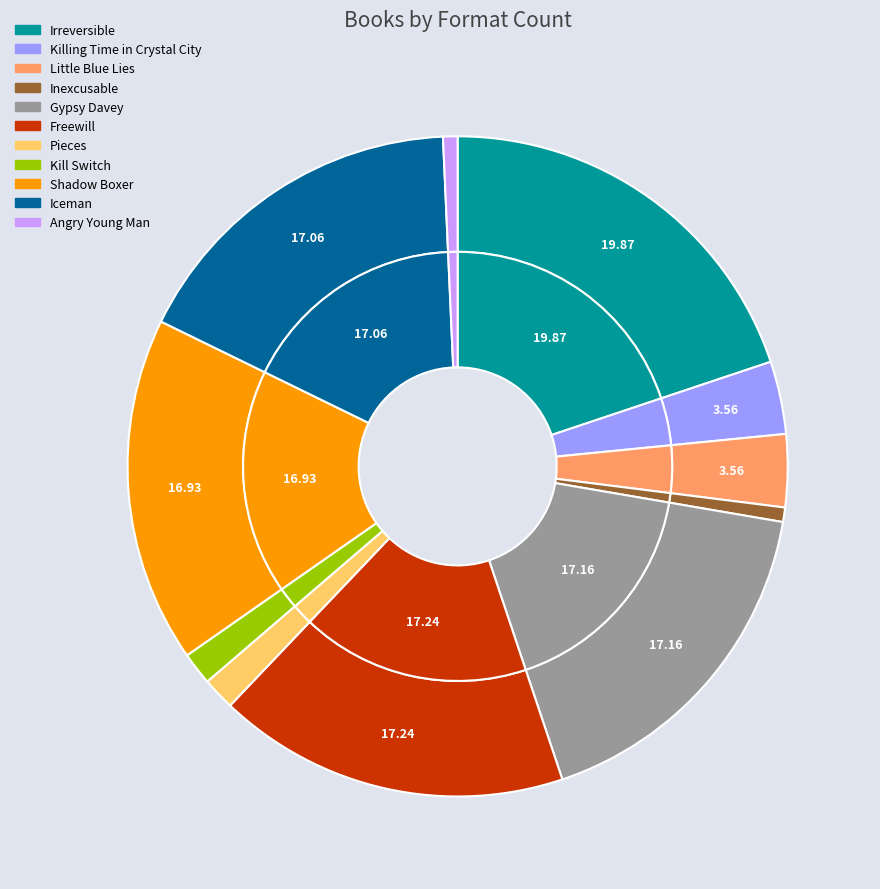

Rank the categories by value from lowest to highest.

Inexcusable, Angry Young Man, Kill Switch, Pieces, Little Blue Lies, Killing Time in Crystal City, Shadow Boxer, Iceman, Gypsy Davey, Freewill, Irreversible